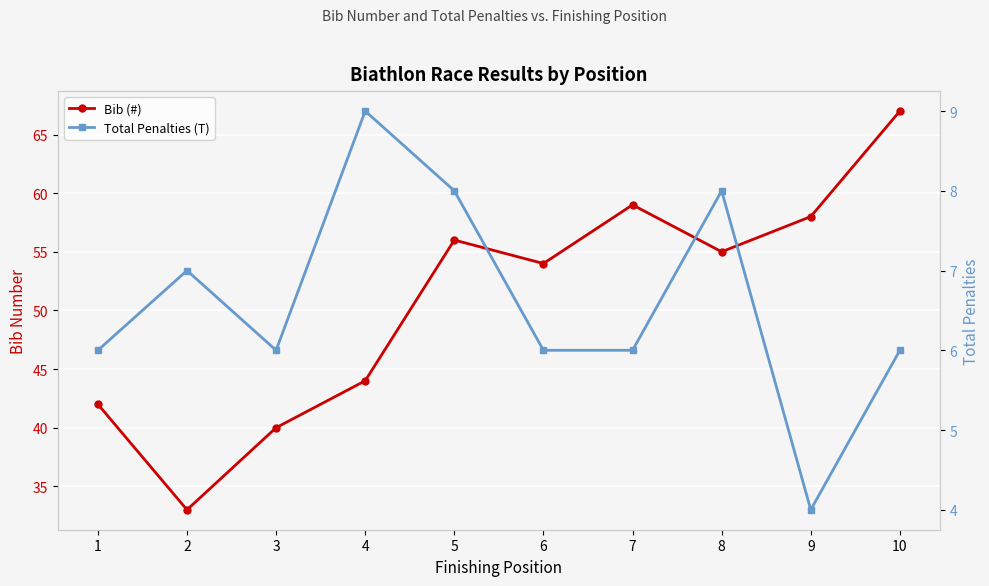

What is the difference between the maximum and minimum values in the Total Penalties (T) series?

5